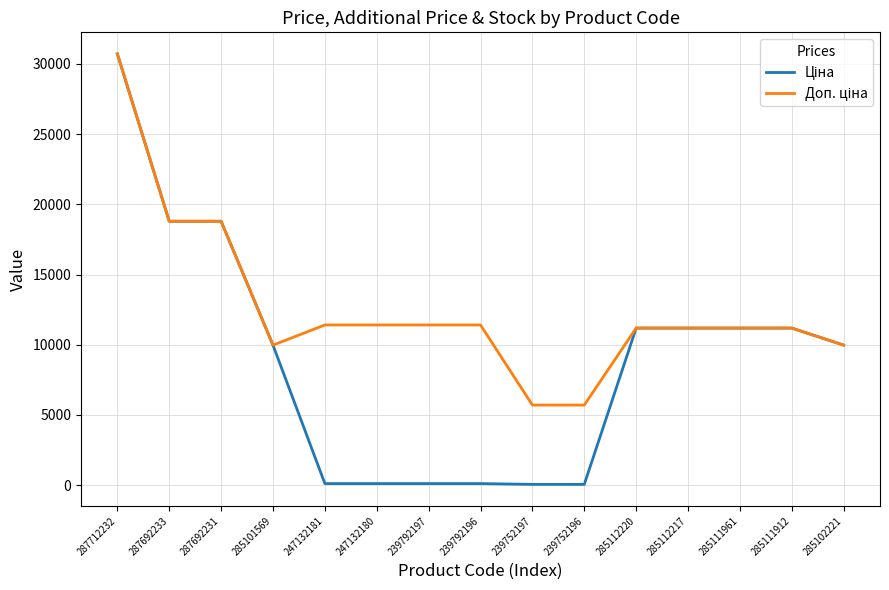

What is the maximum value shown in the chart?

30717.1